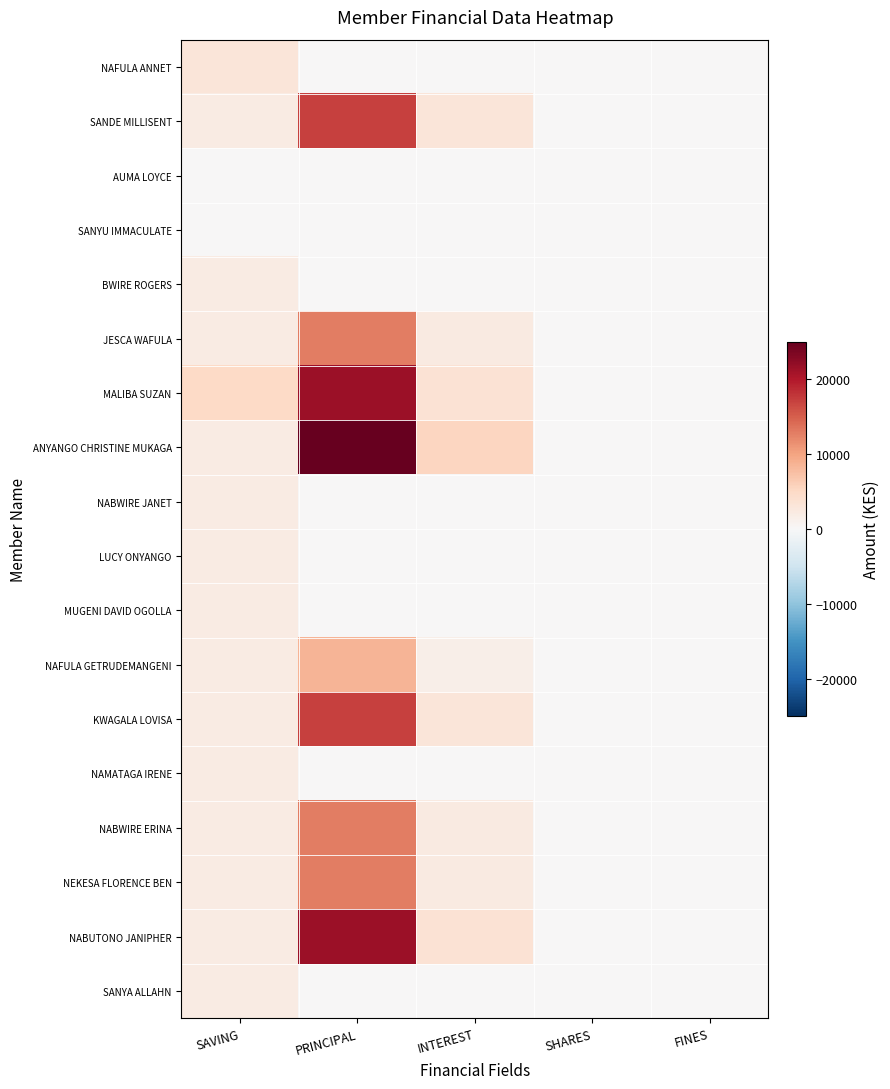

Rank the series by their maximum value, from lowest to highest.

AUMA LOYCE, SANYU IMMACULATE, BWIRE ROGERS, NABWIRE JANET, LUCY ONYANGO, MUGENI DAVID OGOLLA, NAMATAGA IRENE, SANYA ALLAHN, NAFULA ANNET, NAFULA GETRUDEMANGENI, JESCA WAFULA, NABWIRE ERINA, NEKESA FLORENCE BEN, SANDE MILLISENT, KWAGALA LOVISA, MALIBA SUZAN, NABUTONO JANIPHER, ANYANGO CHRISTINE MUKAGA